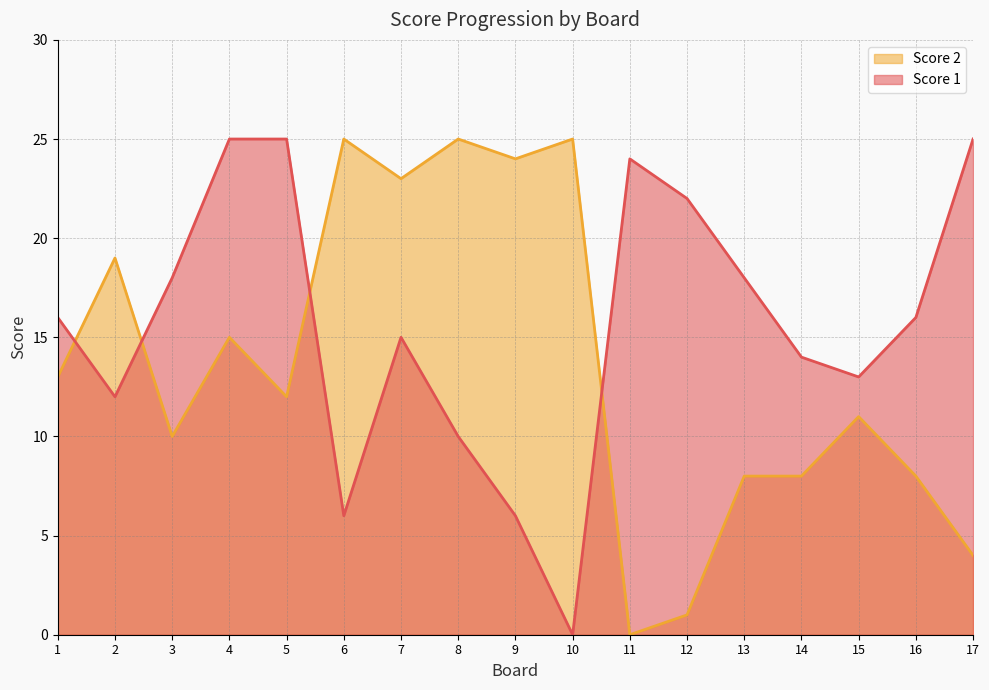

In Score 2, how many points are lower than both neighbors (excluding endpoints)?

5